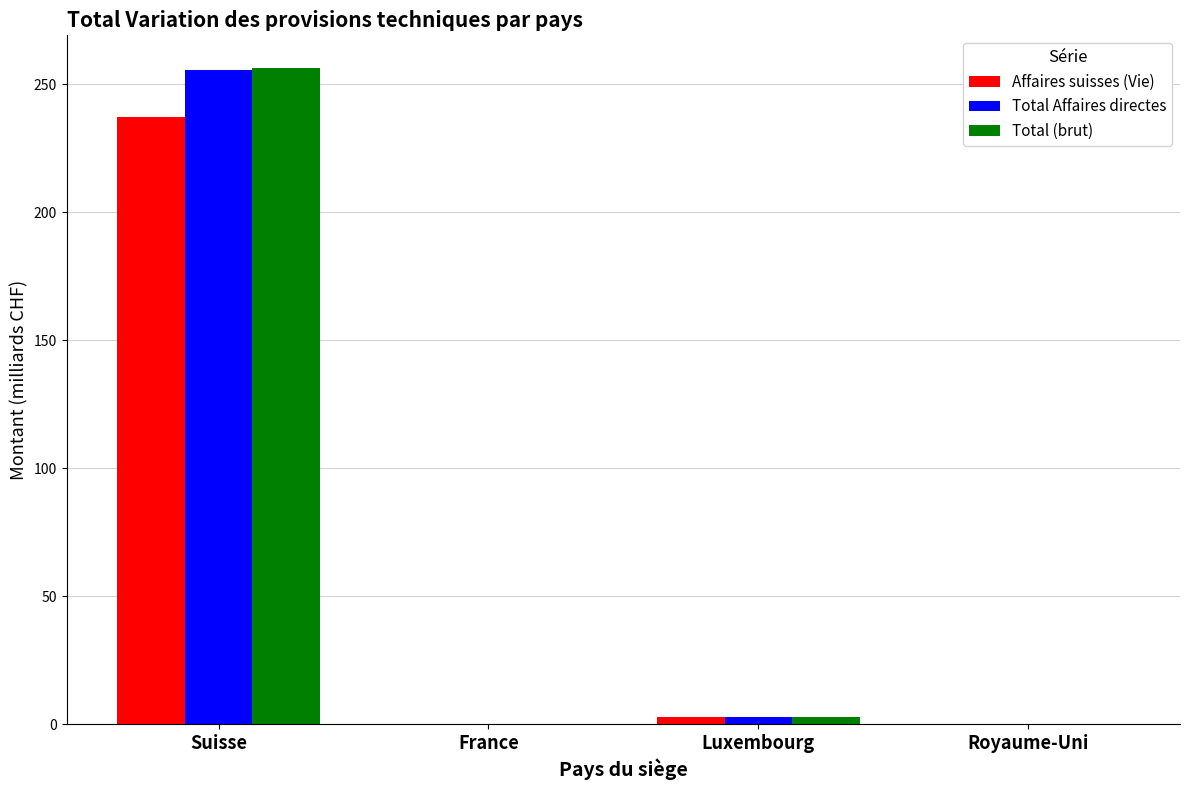

Which series has the largest range (max minus min)?

Total (brut)